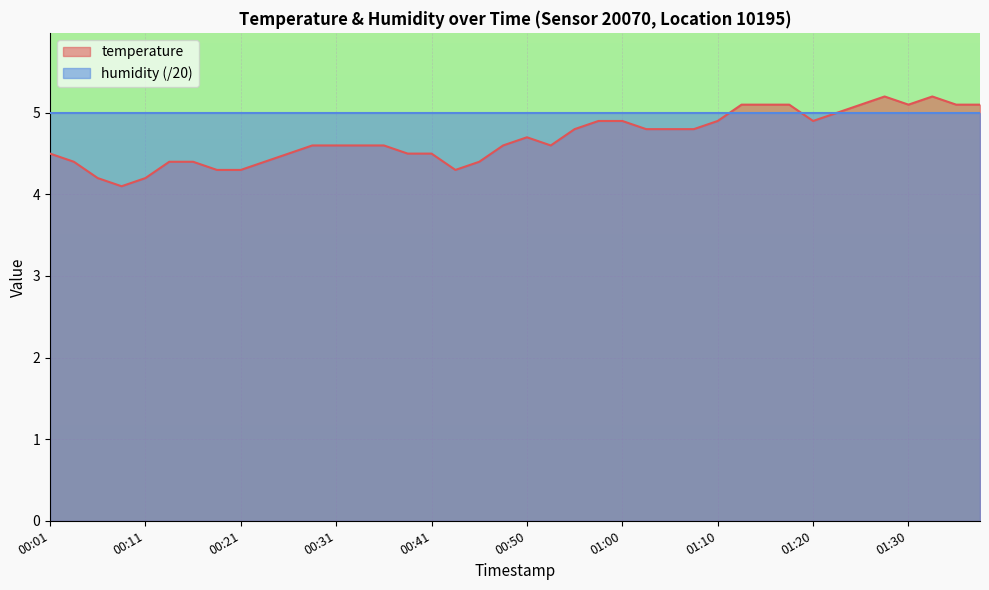

Where is the first local minimum?

00:09